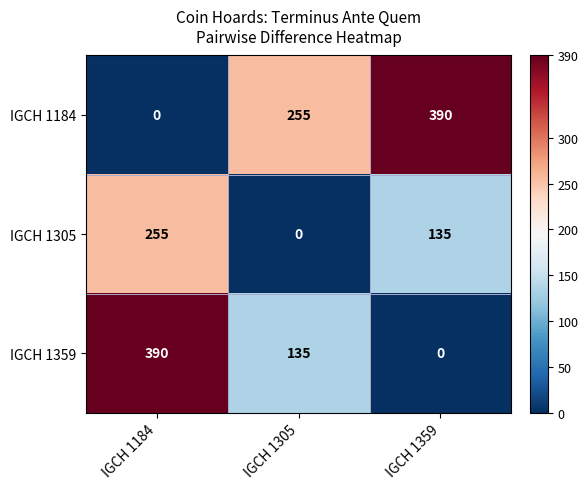

Which series has the largest total across all categories?

IGCH 1184